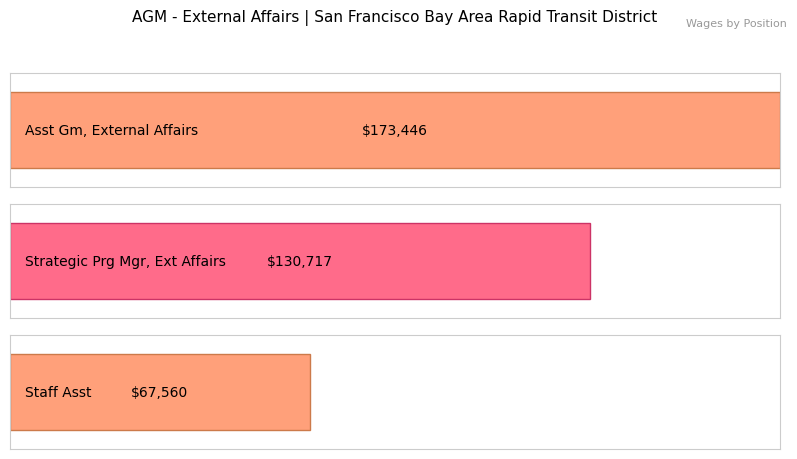

At which label does the data first exceed 130717?

Asst Gm, External Affairs